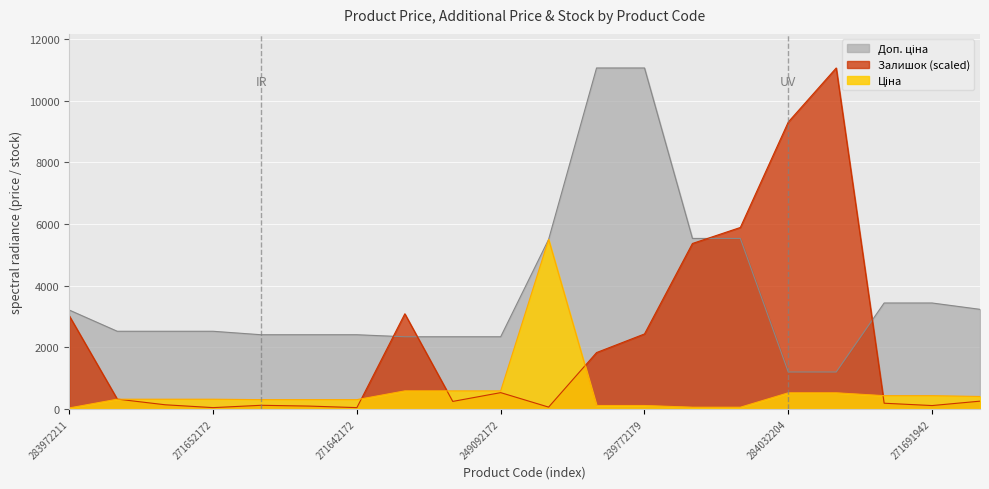

True or false: Ціна has more than 1 points higher than both neighbors.

False